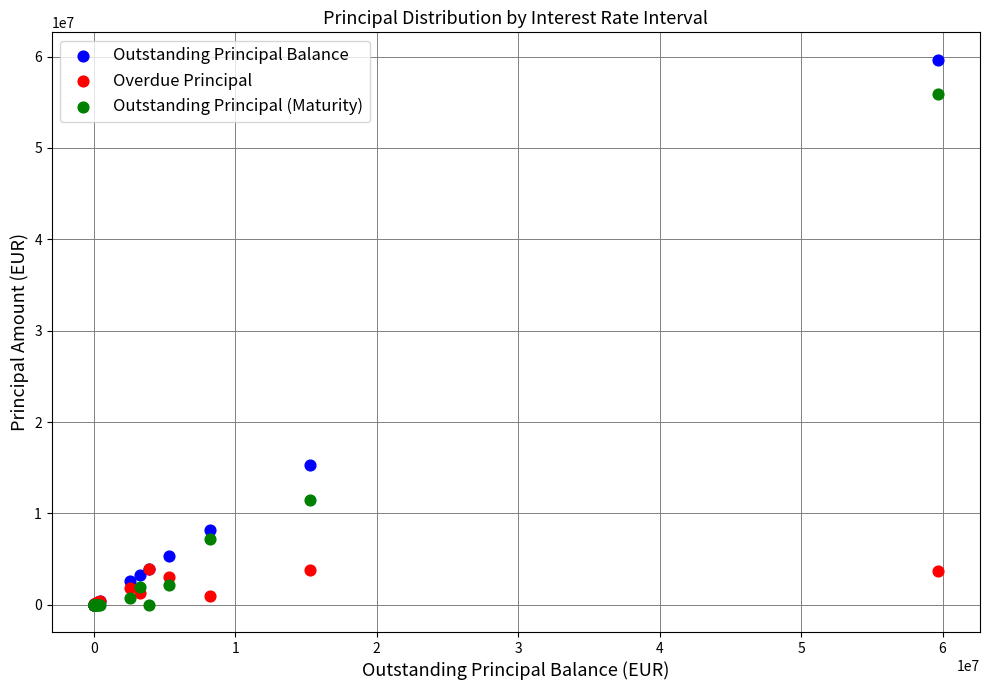

Which series has the largest Y range (max minus min)?

Outstanding Principal Balance